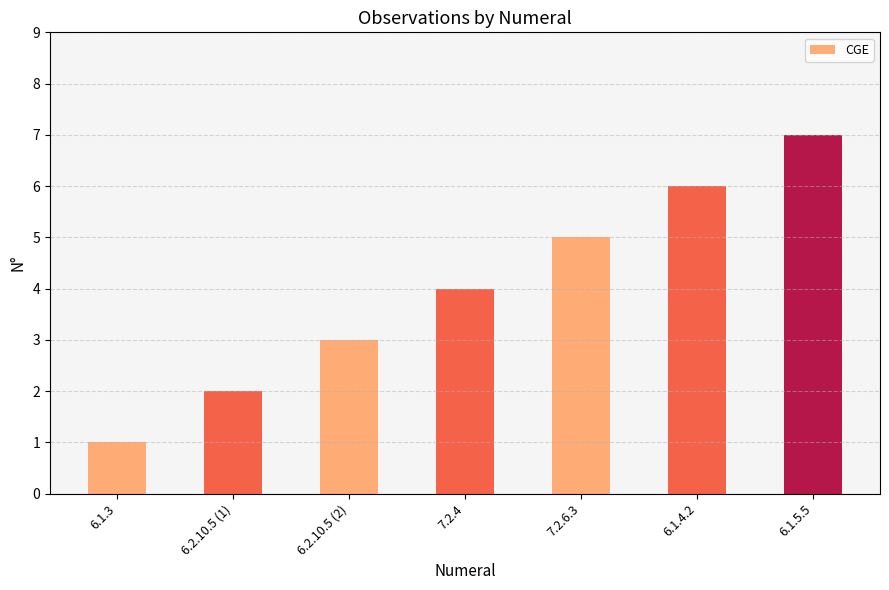

Does the chart contain any negative values?

No